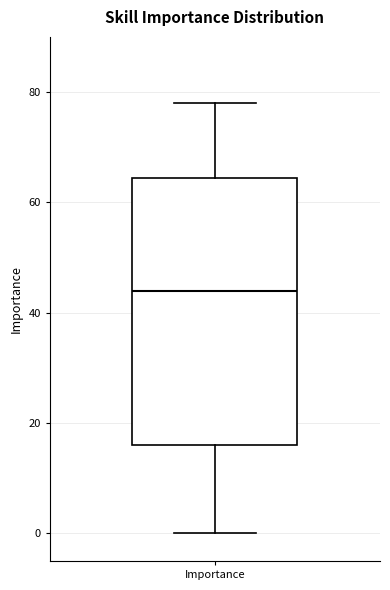

Where does the median line of the box for Importance sit on the y-axis? The values are not printed on the chart, so give them approximately, as read against the axis.

44